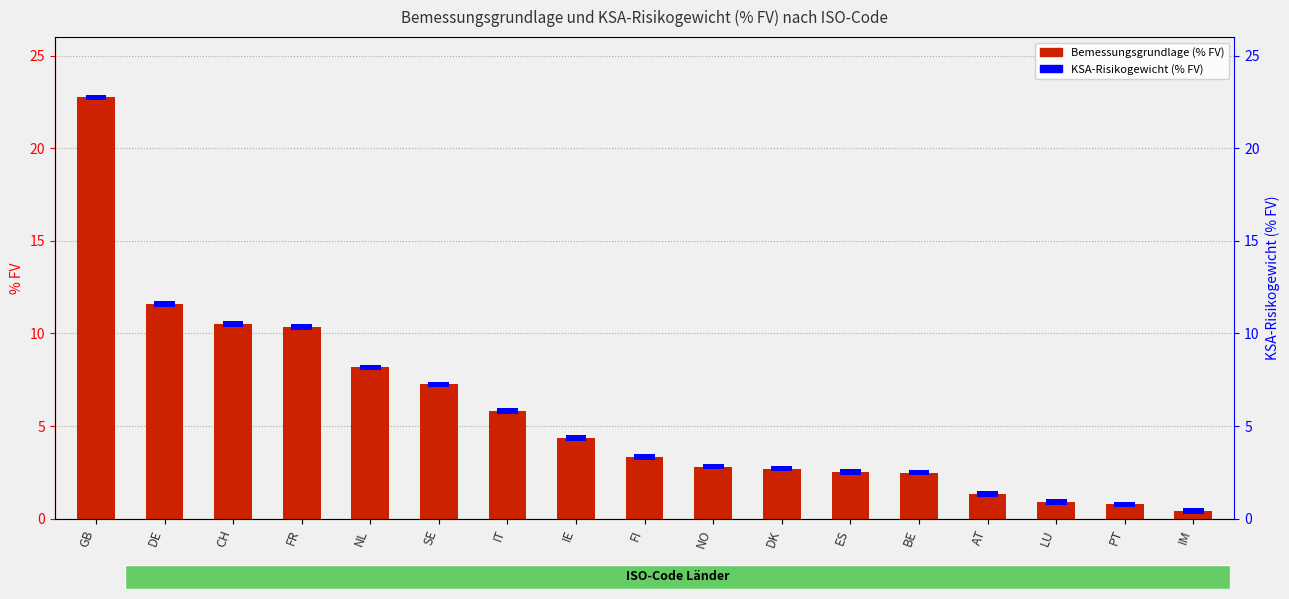

Reading left to right, list all the values displayed in this chart.

GB=22.7	DE=11.6	CH=10.5	FR=10.3	NL=8.2	SE=7.2	IT=5.8	IE=4.3	FI=3.3	NO=2.8	DK=2.7	ES=2.5	BE=2.5	AT=1.3	LU=0.9	PT=0.8	IM=0.4